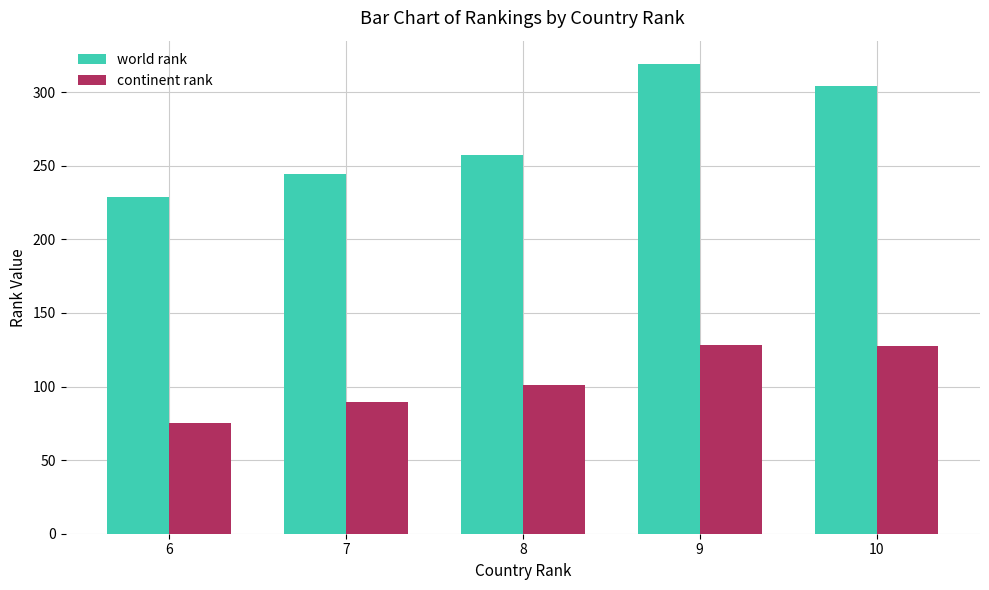

At how many categories does at least one series exceed 237?

4